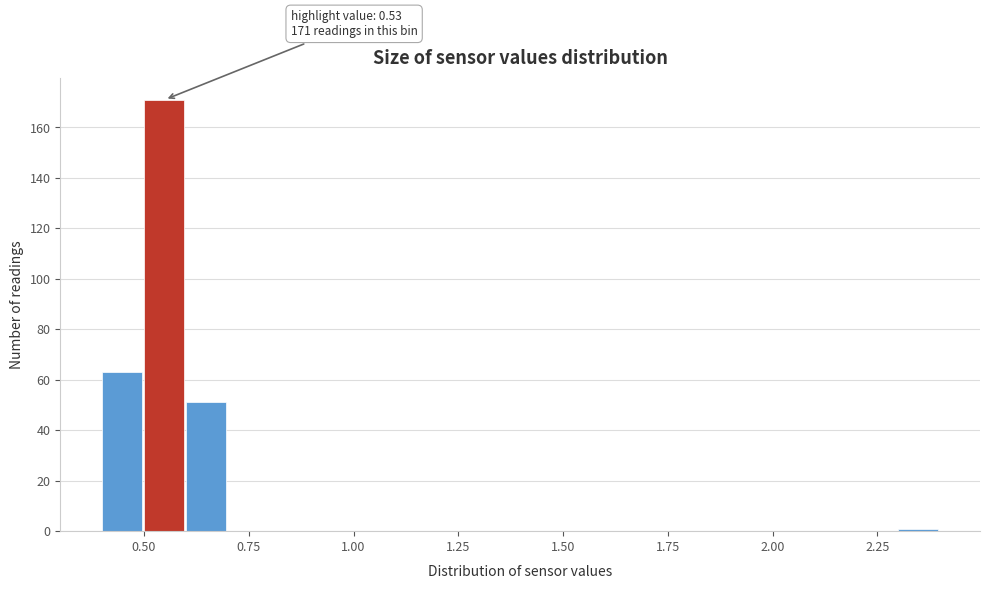

Around what value on the x-axis is the tallest bar? Give the approximate position of its centre, as read against the axis.

0.55